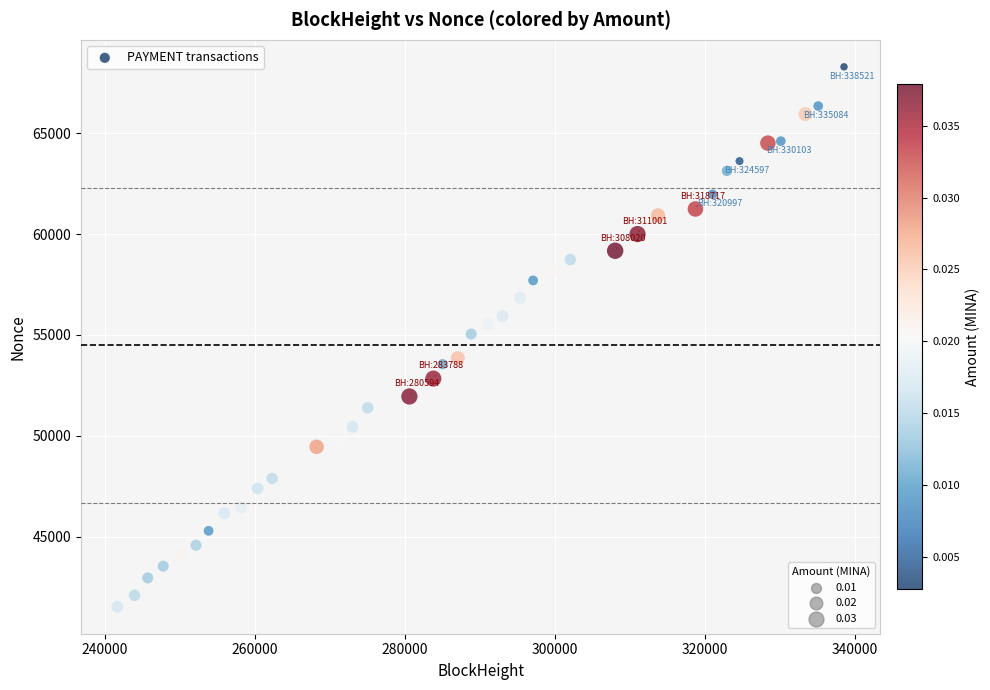

What is the range of X values (max minus min)?

96846